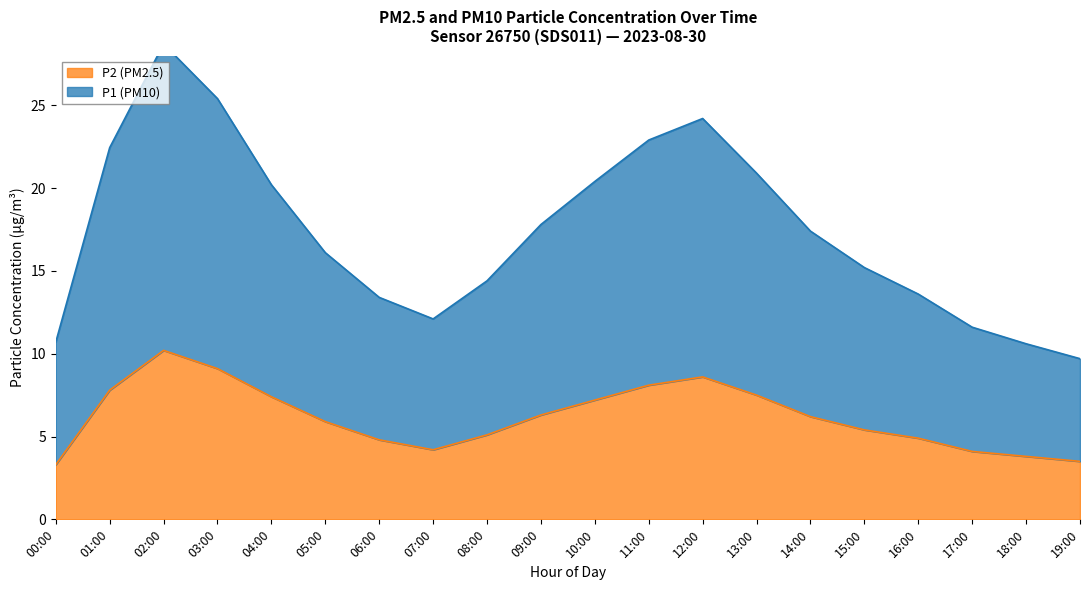

Is the value of P1 at 07:00 greater than the value of P2 at 16:00?

Yes